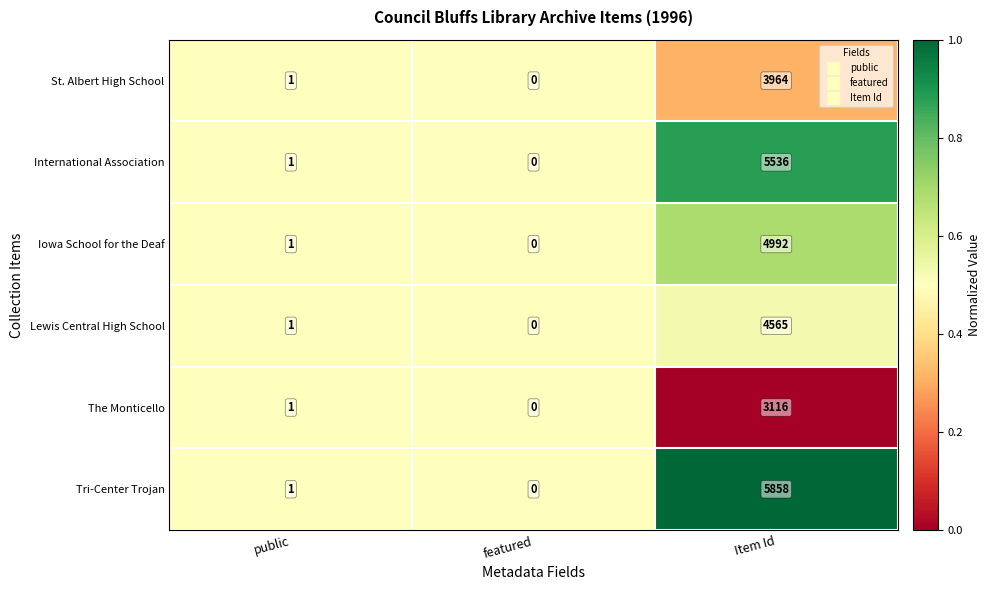

Which series has the largest total across all categories?

Tri-Center Trojan